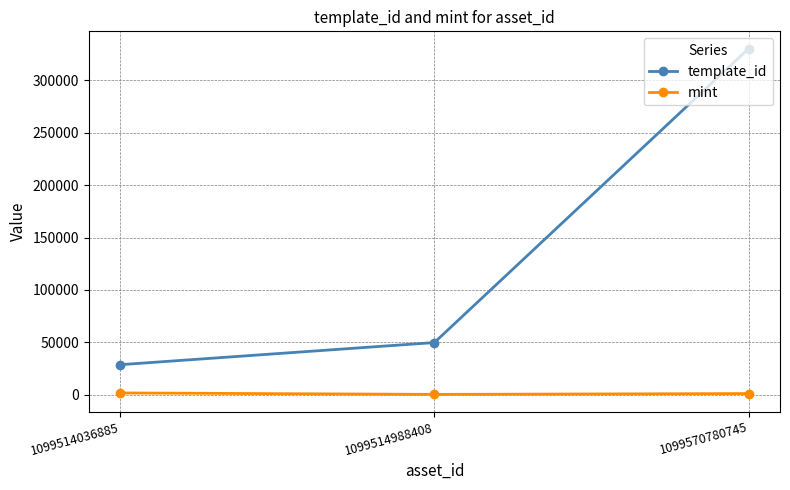

At which label is template_id closest to 179437?

1099514988408